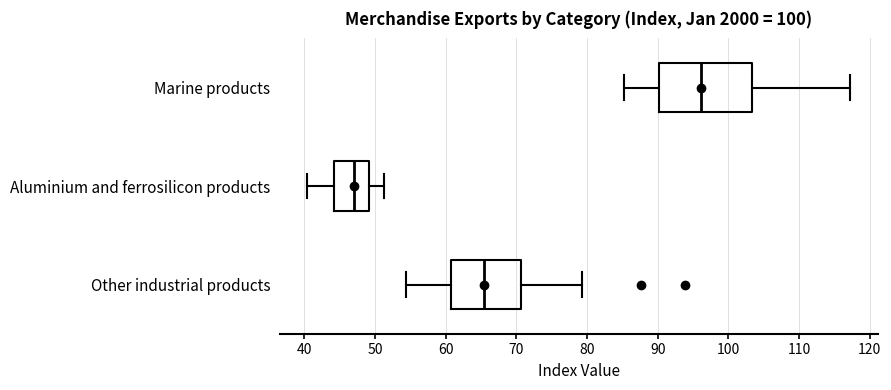

Reading bottom to top, read every box against the x-axis: the position of its median line, the range the box covers, and the ends of its whiskers. The values are not printed on the chart, so give them approximately, as read against the axis.

Other industrial products: median 65, box 61 to 71, whiskers 54 to 79
Aluminium and ferrosilicon products: median 47, box 44 to 49, whiskers 40 to 51
Marine products: median 96, box 90 to 103, whiskers 85 to 117